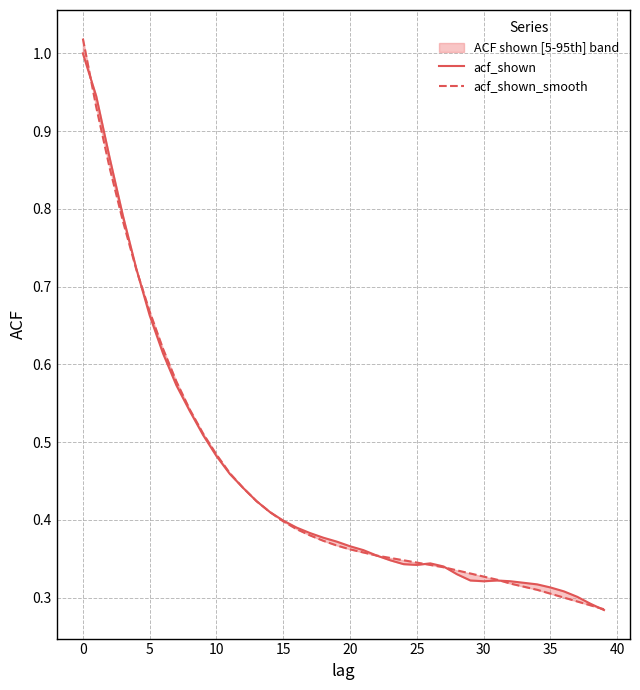

What is the value of the acf_shown point at the 25th from the left?

0.3